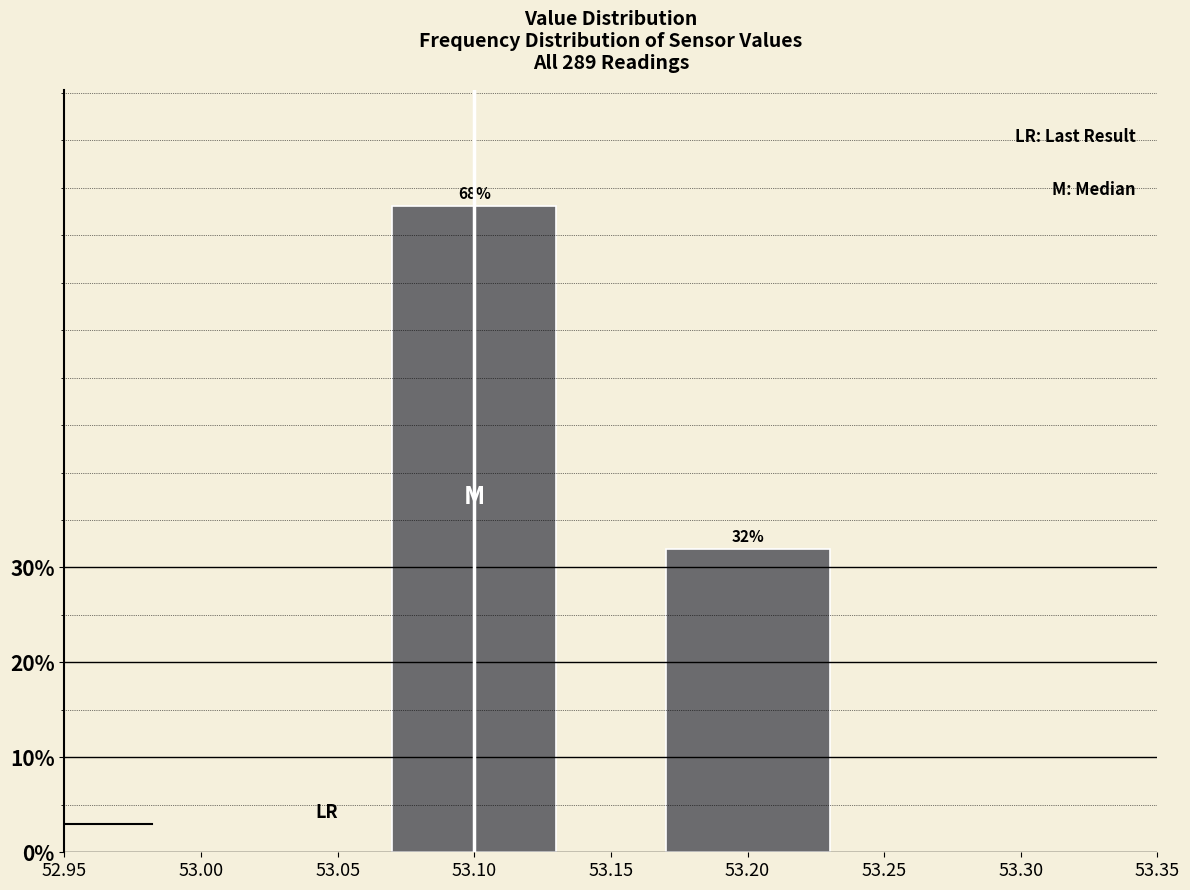

Where does the data first go above 68?

53.10